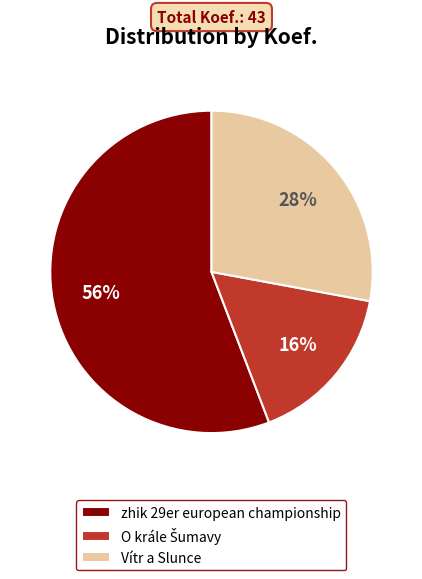

To the nearest percent, what is the average slice percentage?

33%